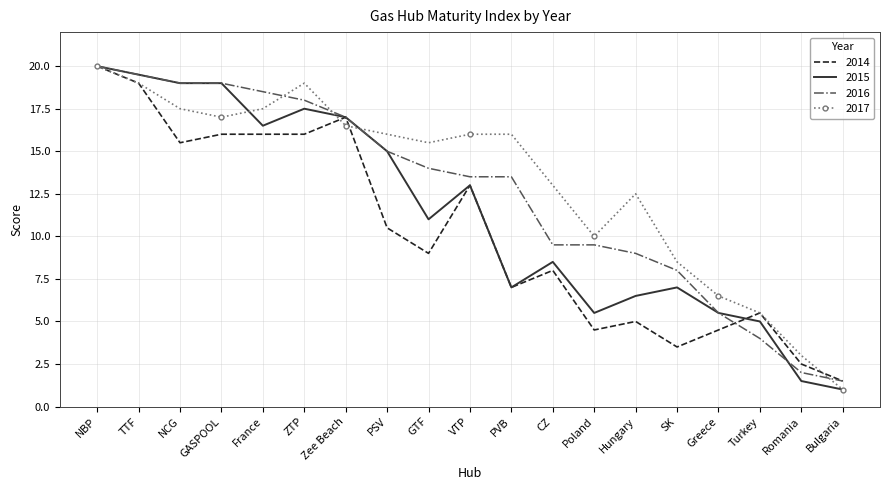

What is the difference between the maximum and minimum values in the 2017 series?

19.0